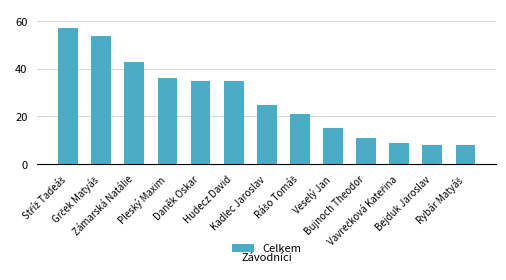

Is it true that the value at Daněk Oskar is 7?

False